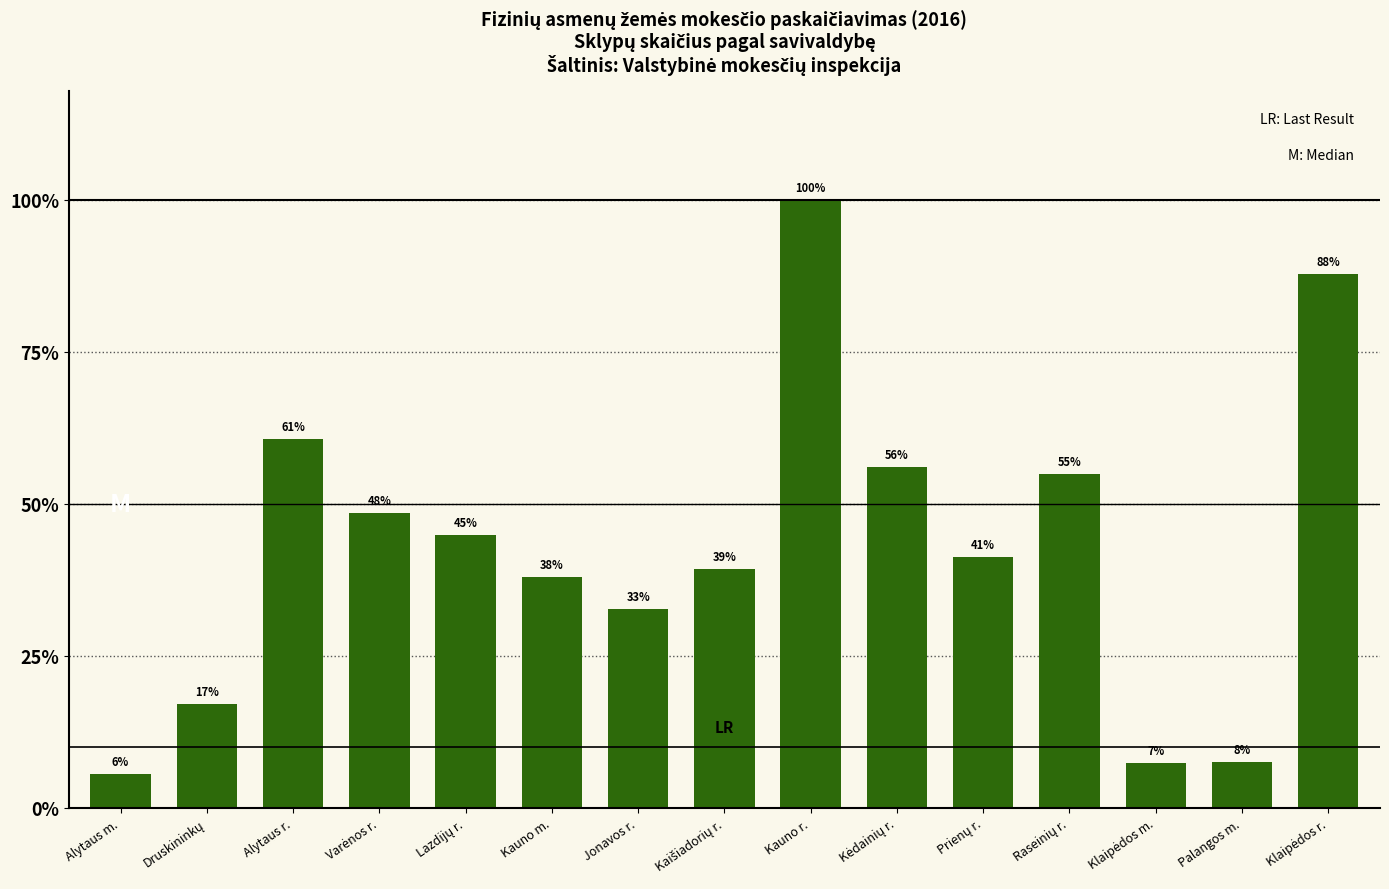

What is the average value?

36688